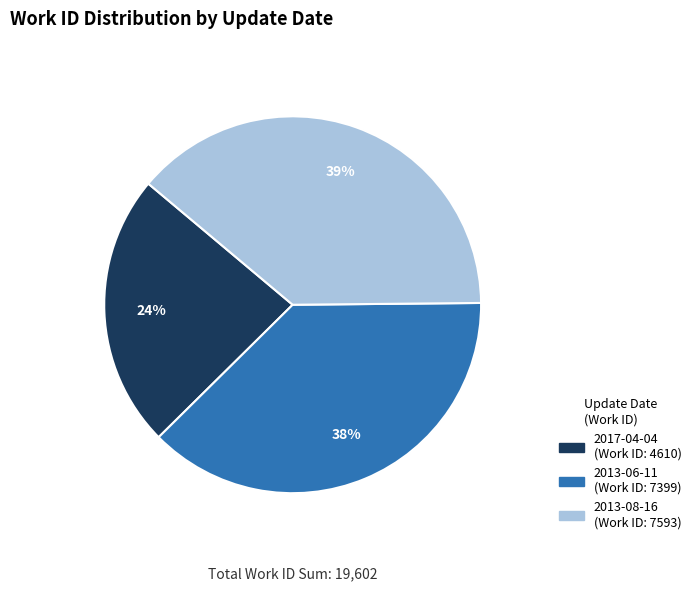

Combined, do 2013-08-16 and 2013-06-11 account for over 50%?

Yes